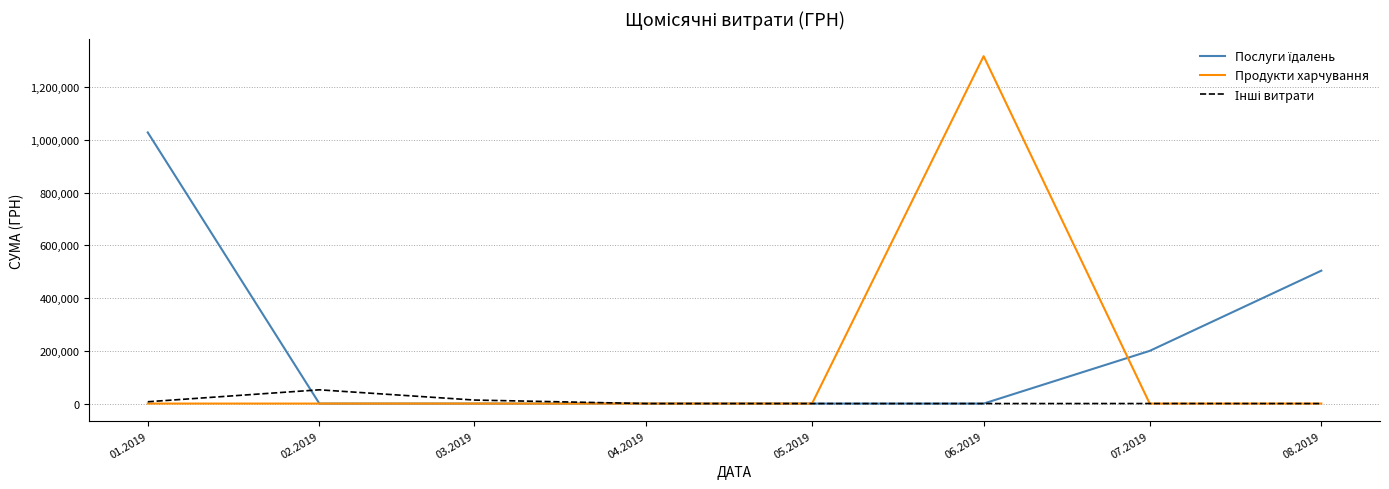

What is the total value across all series at 02.2019?

52117.5